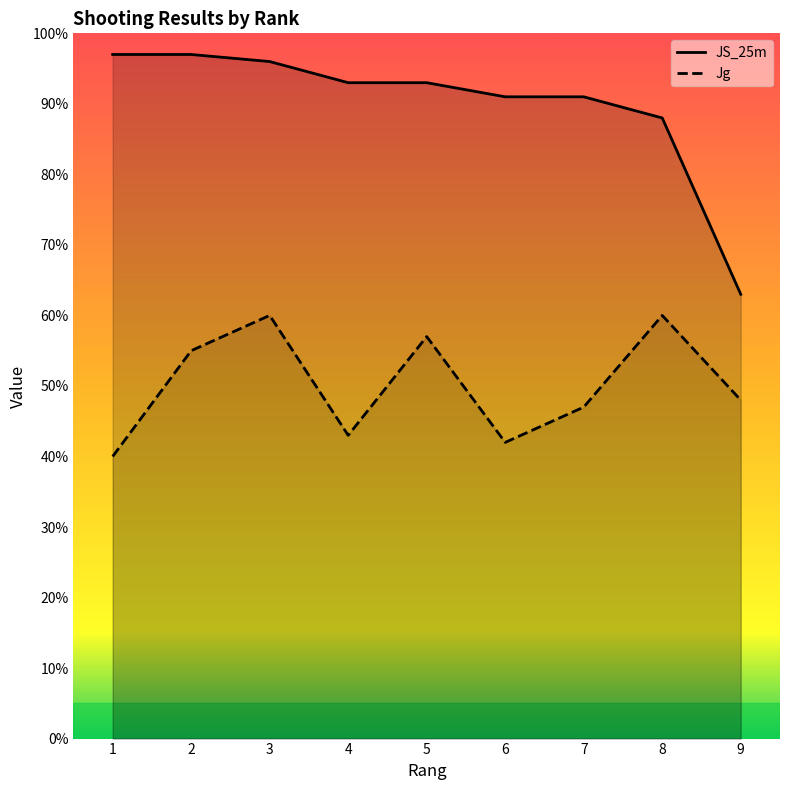

At which category does Jg reach its first local valley?

4